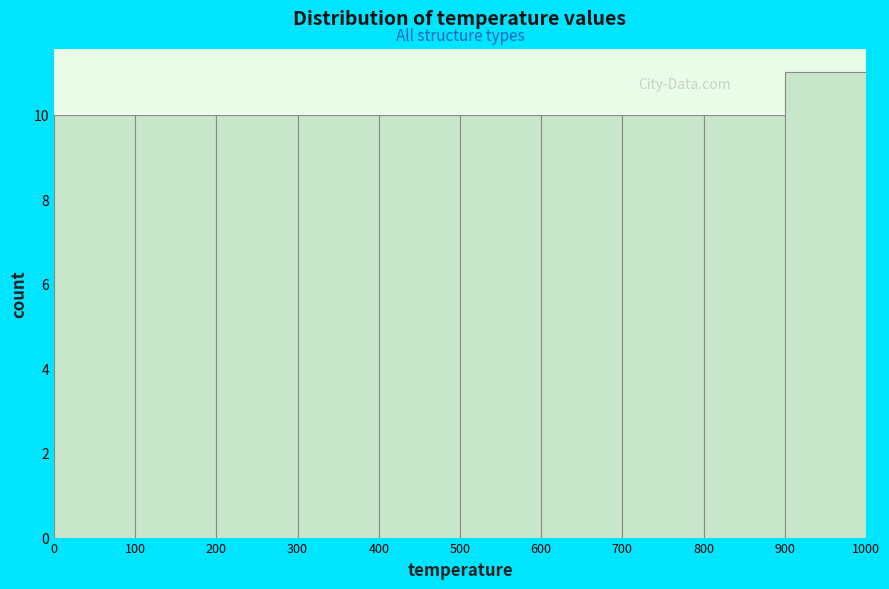

Reading left to right, transcribe this chart: for each bar, give the range it covers on the x-axis and its height. The values are not printed on the chart, so give them approximately, as read against the axis.

0 to 100: 10
100 to 200: 10
200 to 300: 10
300 to 400: 10
400 to 500: 10
500 to 600: 10
600 to 700: 10
700 to 800: 10
800 to 900: 10
900 to 1000: 11